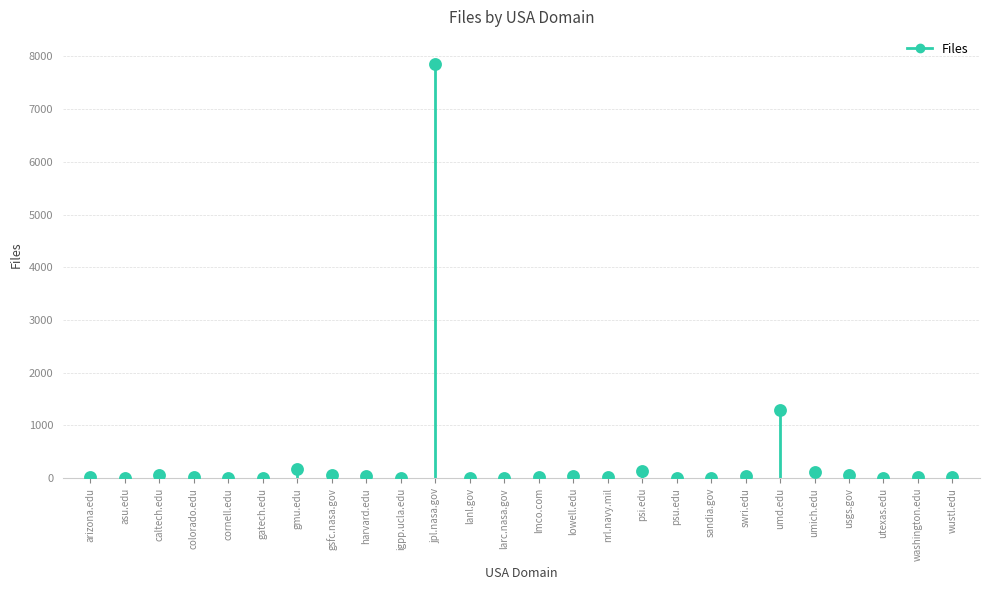

What Y value in the scatter plot is closest to 3923?

1302